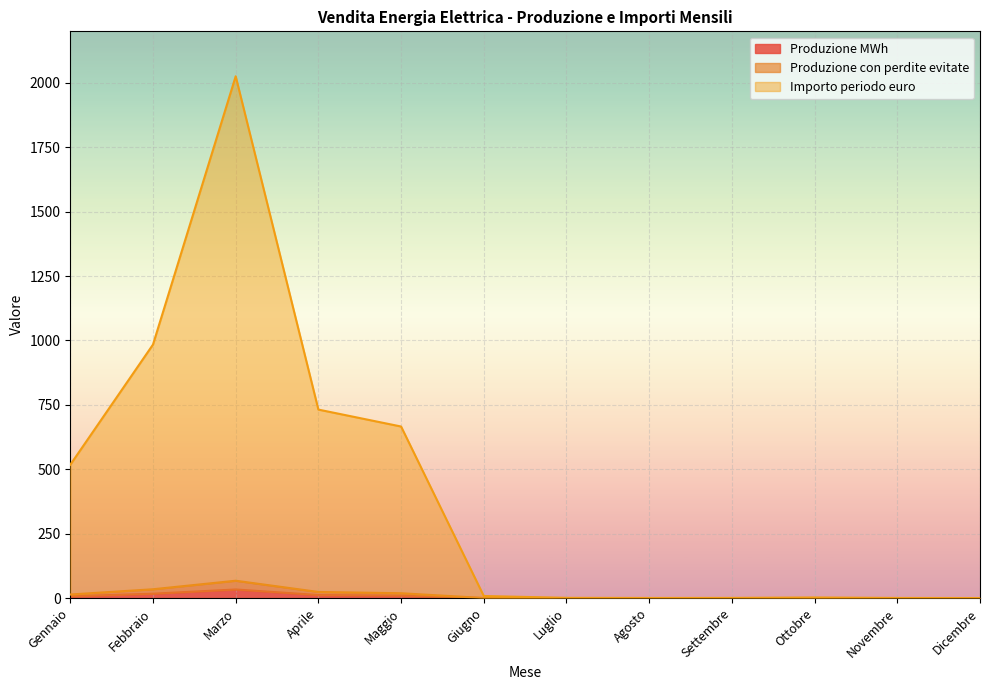

Reading right to left, transcribe all the data shown in this chart.

Produzione MWh: Dicembre=0.0	Novembre=0.0	Ottobre=0.0	Settembre=0.0	Agosto=0.0	Luglio=0.0	Giugno=0.1	Maggio=9.2	Aprile=11.7	Marzo=33.2	Febbraio=16.9	Gennaio=6.8
Produzione con perdite evitate: Dicembre=0.0	Novembre=0.0	Ottobre=0.0	Settembre=0.0	Agosto=0.0	Luglio=0.0	Giugno=0.2	Maggio=18.7	Aprile=23.6	Marzo=67.2	Febbraio=34.1	Gennaio=13.8
Importo periodo euro: Dicembre=0.0	Novembre=0.4	Ottobre=2.2	Settembre=0.6	Agosto=0.3	Luglio=0.8	Giugno=7.9	Maggio=665.9	Aprile=731.6	Marzo=2025.6	Febbraio=984.0	Gennaio=517.4